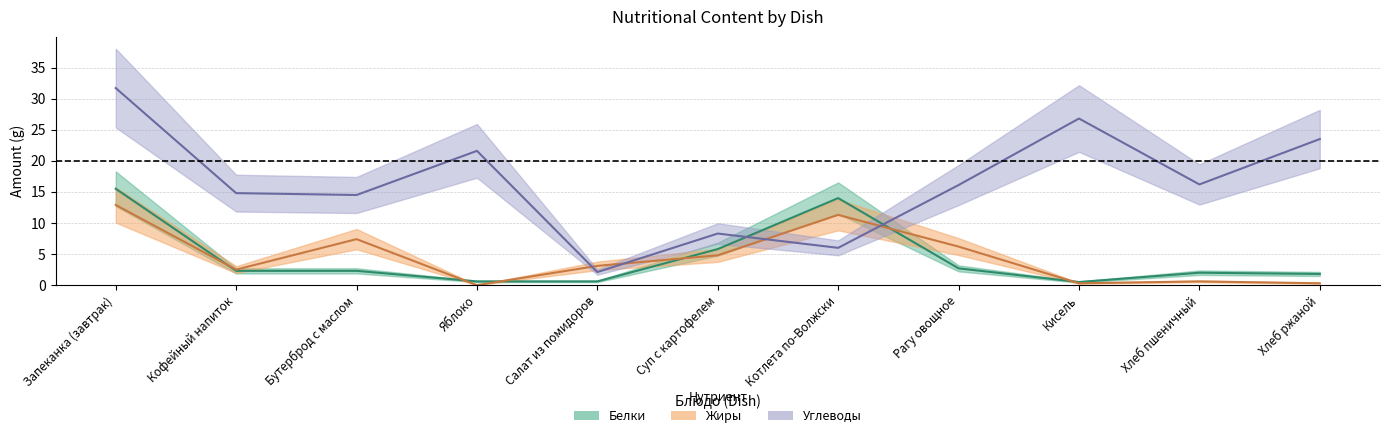

What are all the series names shown in the legend?

Белки, Жиры, Углеводы